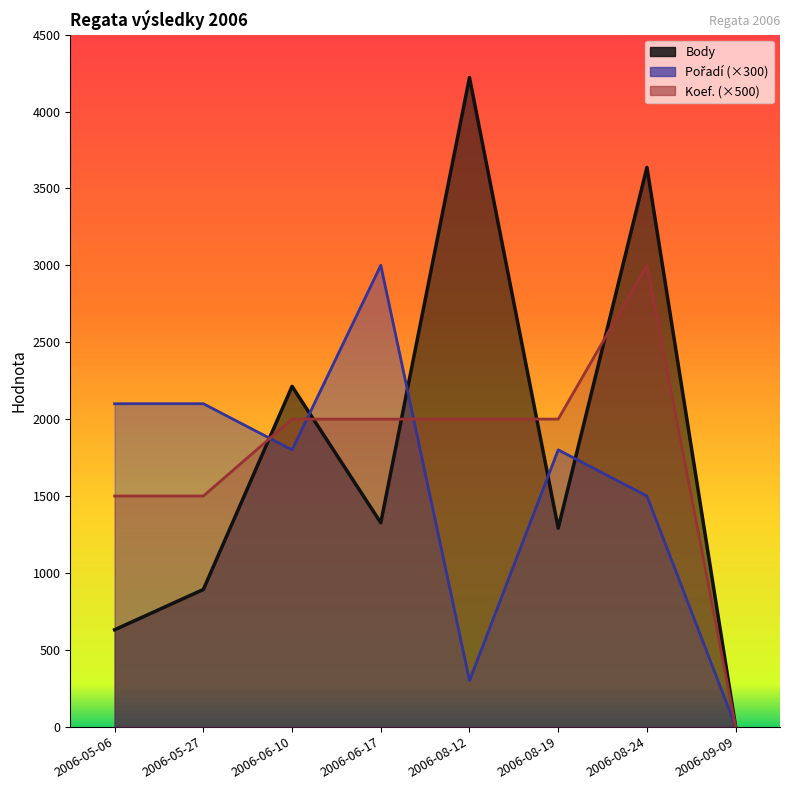

Does the chart display data point markers on the line(s)?

No